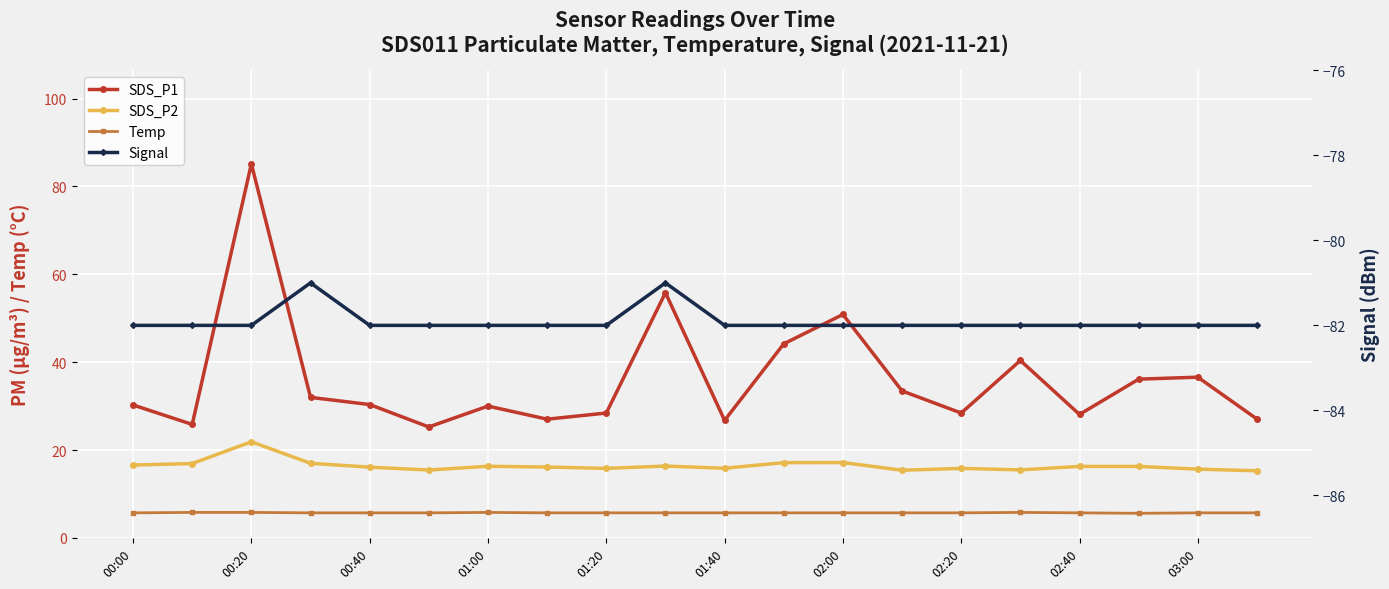

At which label is Temp closest to 5?

17